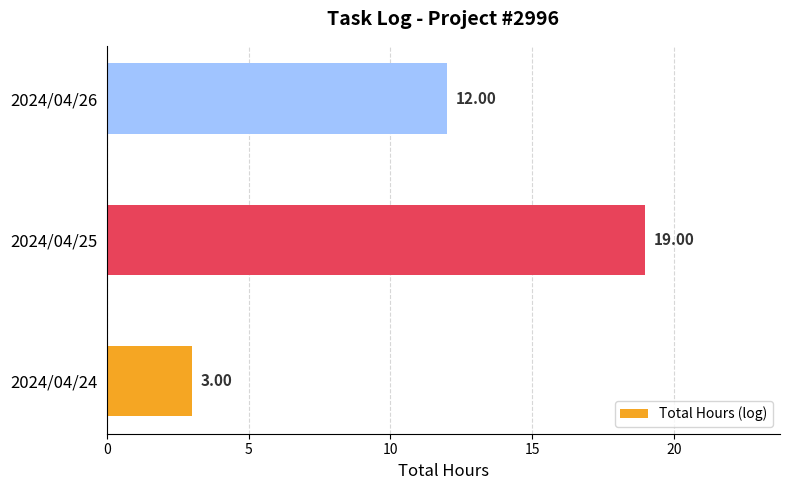

What is the ratio of the value at 2024/04/26 to the value at 2024/04/24?

4.0